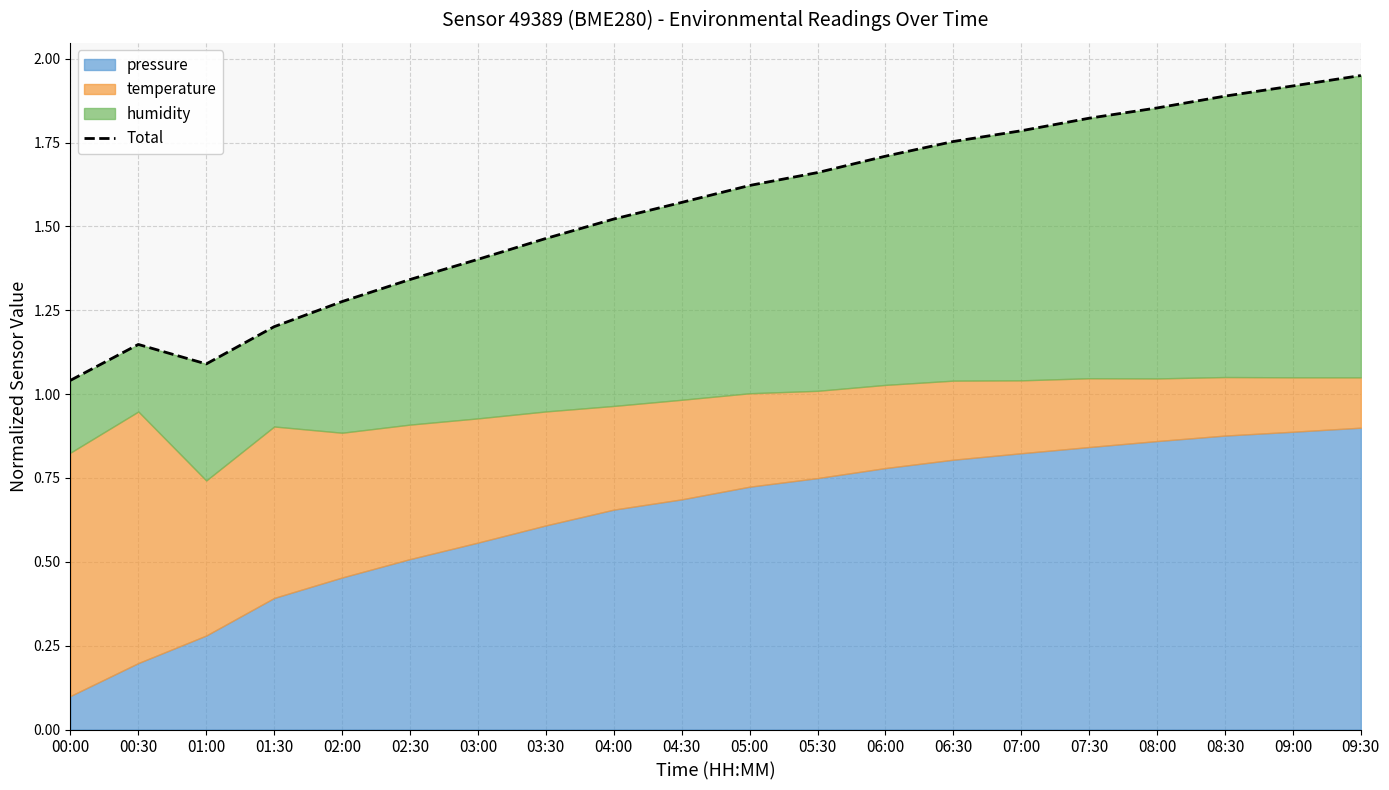

Reading left to right, list all the values displayed in this chart.

00:00=1.0	00:30=1.1	01:00=1.1	01:30=1.2	02:00=1.3	02:30=1.3	03:00=1.4	03:30=1.5	04:00=1.5	04:30=1.6	05:00=1.6	05:30=1.7	06:00=1.7	06:30=1.8	07:00=1.8	07:30=1.8	08:00=1.9	08:30=1.9	09:00=1.9	09:30=1.9